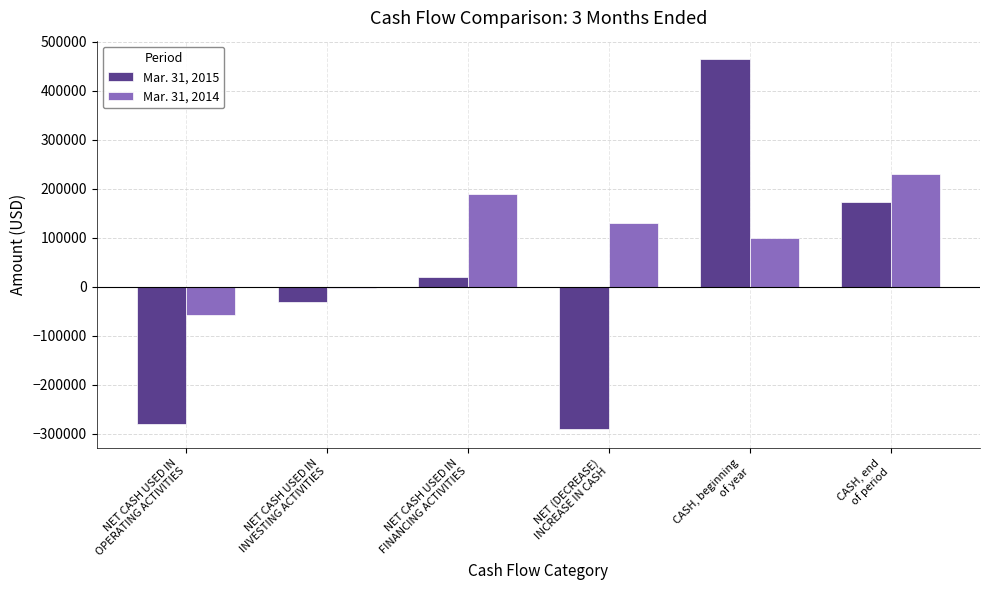

Which series has the largest total across all categories?

Mar. 31, 2014